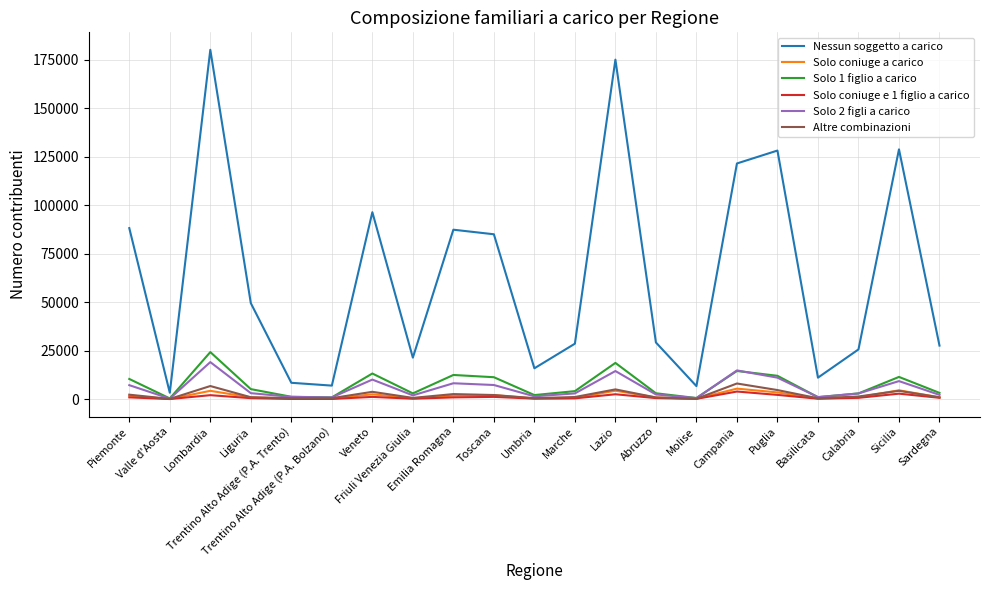

True or false: Nessun soggetto a carico and Altre combinazioni intersect in this chart.

False